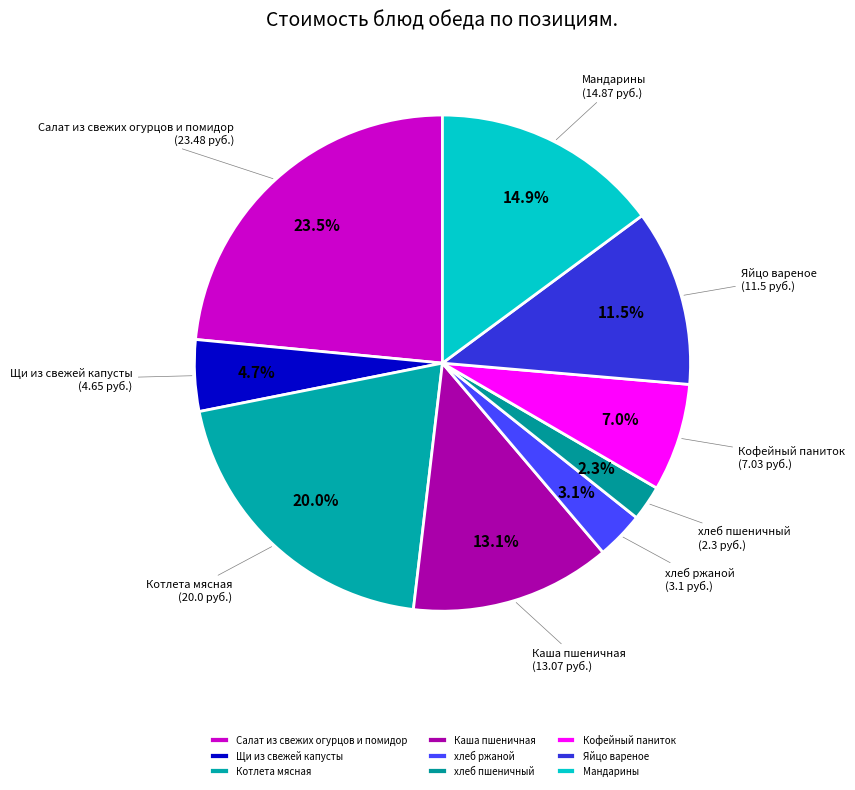

How many segments does this pie chart have?

9